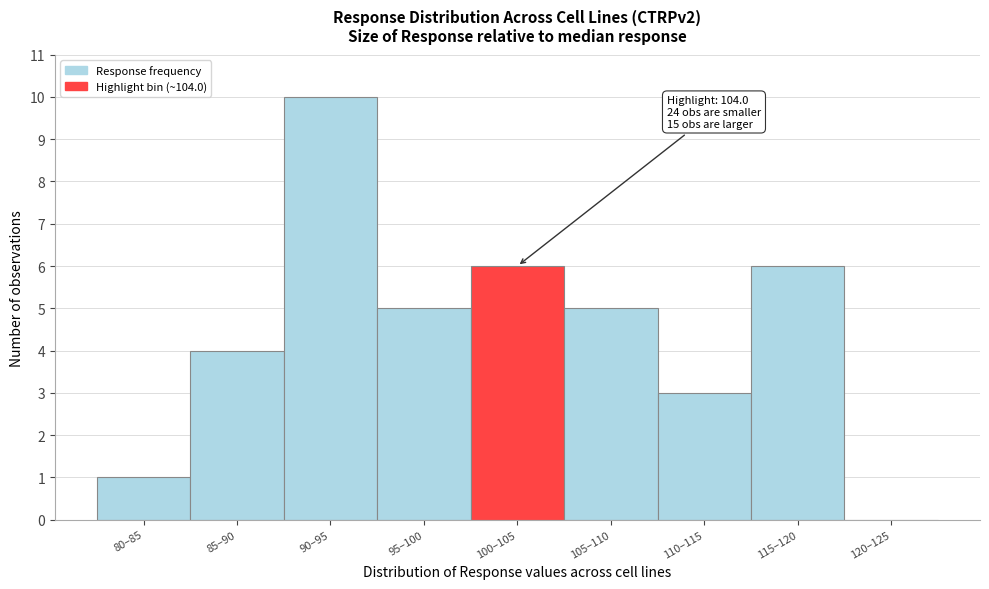

Reading left to right, what are all the values shown in this chart?

80–85=1	85–90=4	90–95=10	95–100=5	100–105=6	105–110=5	110–115=3	115–120=6	120–125=0